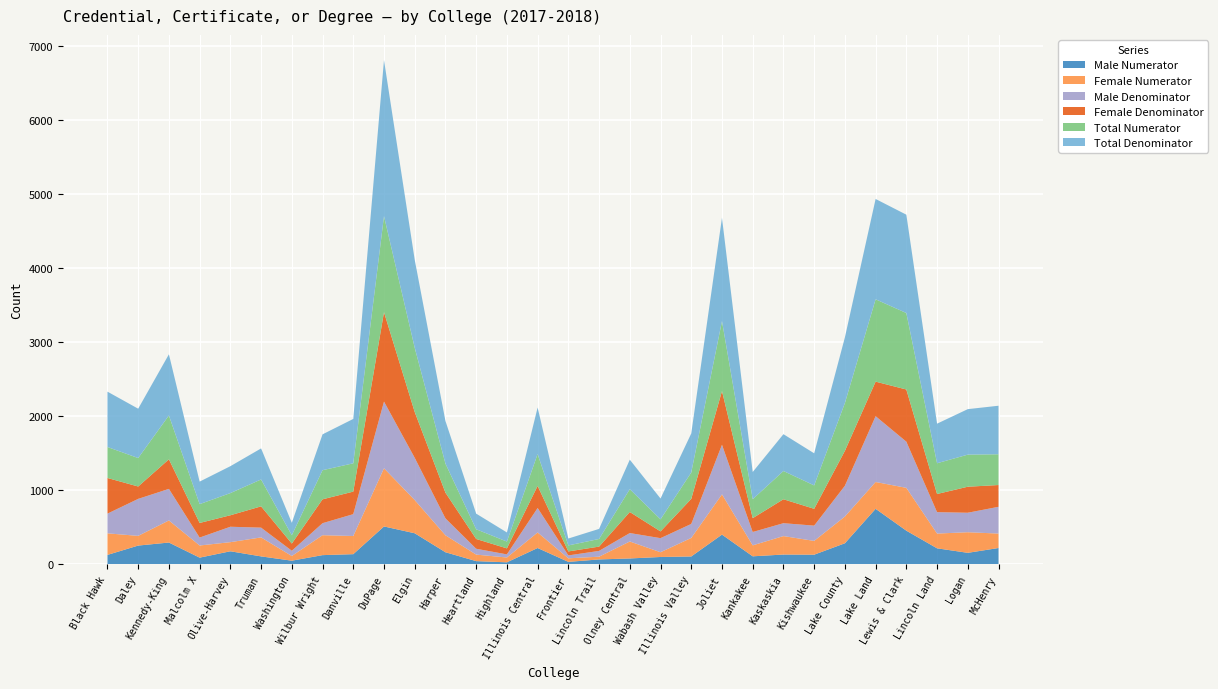

Reading left to right, extract all data points from this chart.

Male Numerator: 127	253	294	90	176	107	49	124	137	511	419	163	43	27	220	33	66	79	99	106	401	108	132	130	284	749	454	216	155	220
Female Numerator: 291	131	298	164	123	256	63	269	245	785	448	229	88	65	210	48	37	229	64	250	543	148	249	186	361	362	578	199	278	195
Male Denominator: 266	499	426	107	208	132	71	162	295	900	570	228	79	42	330	39	78	114	190	189	669	180	174	206	415	888	623	289	263	361
Female Denominator: 481	167	399	197	155	287	97	322	304	1206	618	347	132	81	298	54	58	284	91	338	725	187	323	227	471	466	704	245	351	294
Total Numerator: 418	384	592	254	299	363	112	393	382	1296	867	392	131	92	430	81	103	308	163	356	944	256	381	316	645	1111	1032	415	433	415
Total Denominator: 747	666	825	304	363	419	168	484	599	2106	1188	575	211	123	628	93	136	398	281	527	1394	367	497	433	886	1354	1327	534	614	655